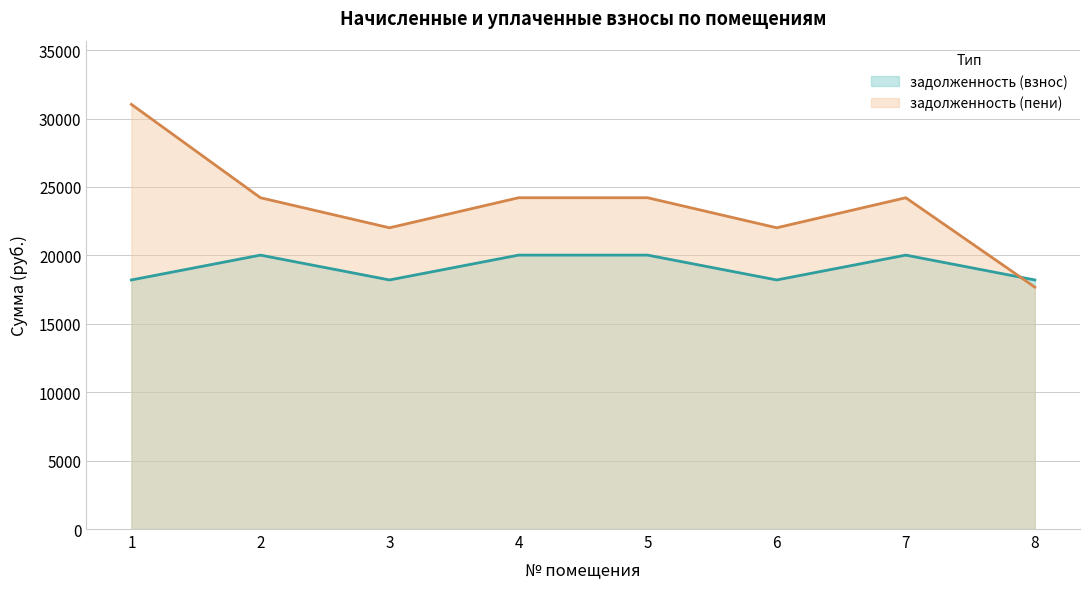

The value of задолженность (взнос) at 6 is 9871.9. True or false?

False